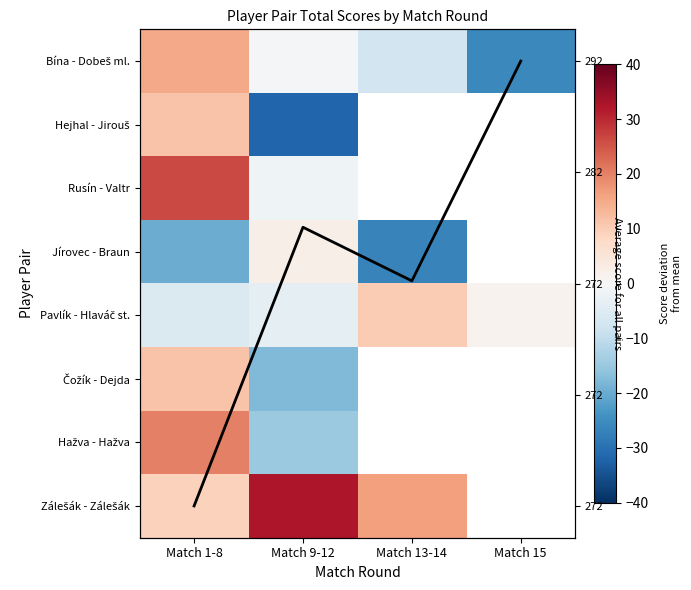

True or false: Čožík - Dejda has a value of 7.3 at Match 1-8.

False